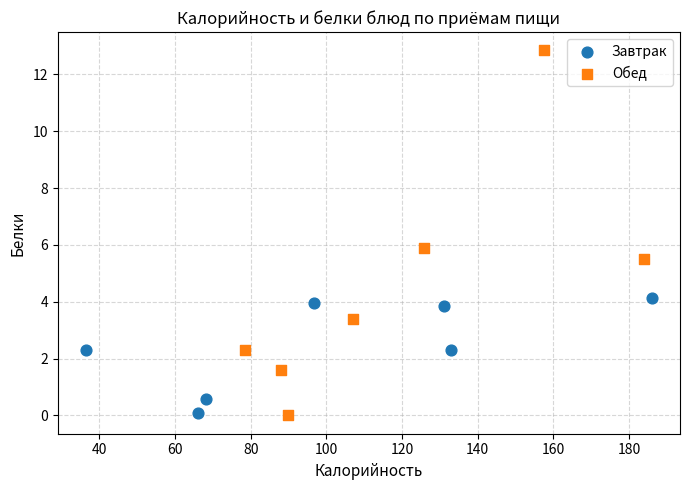

Which series contains the highest Y value?

Обед